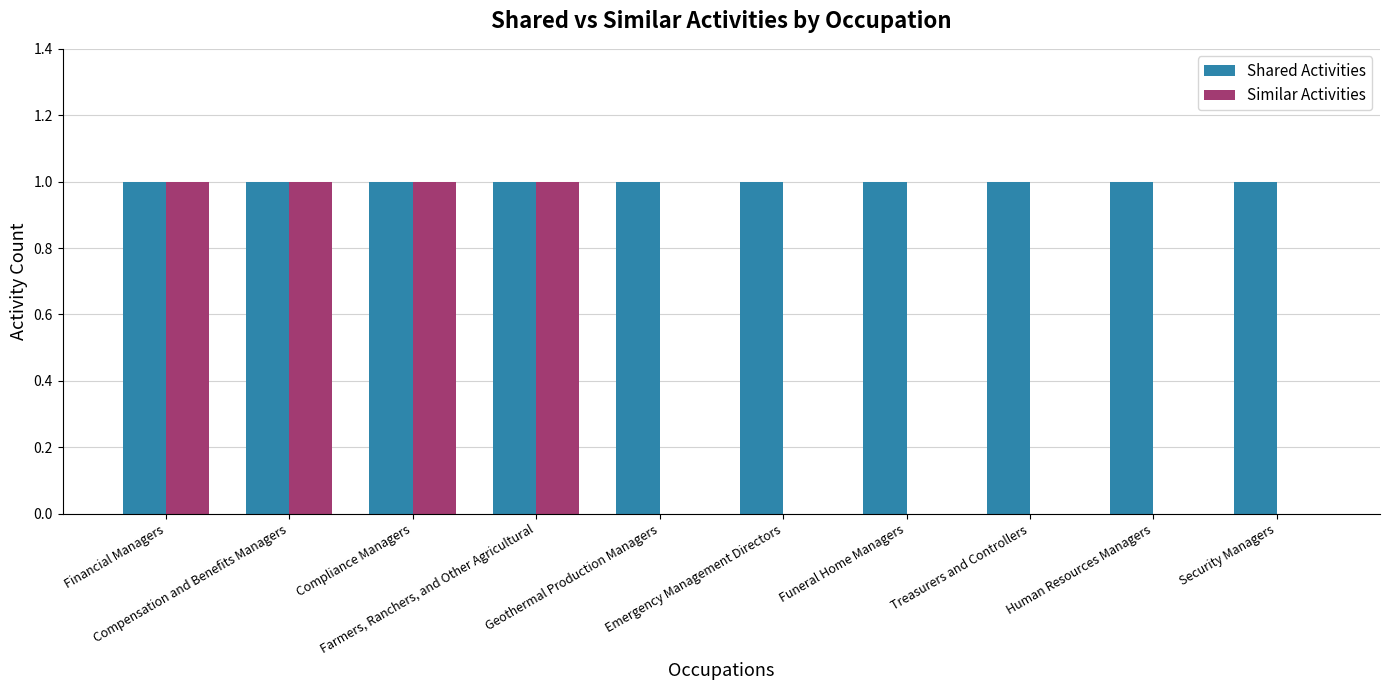

What is the sum of all Similar Activities values?

4